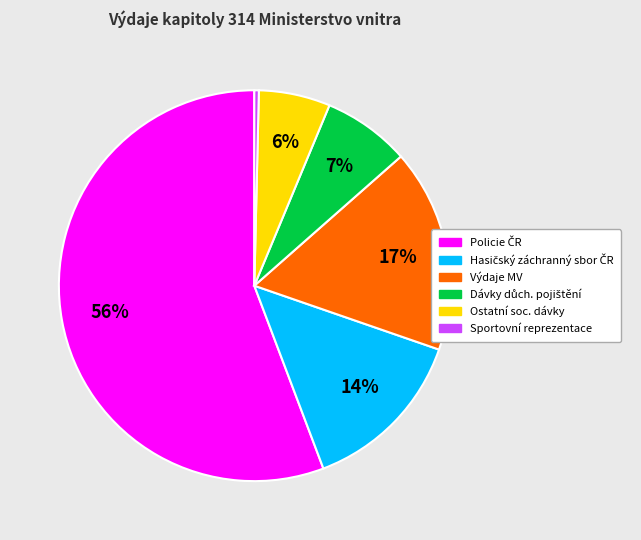

Combined, do Výdaje MV and Ostatní soc. dávky account for over 50%?

No